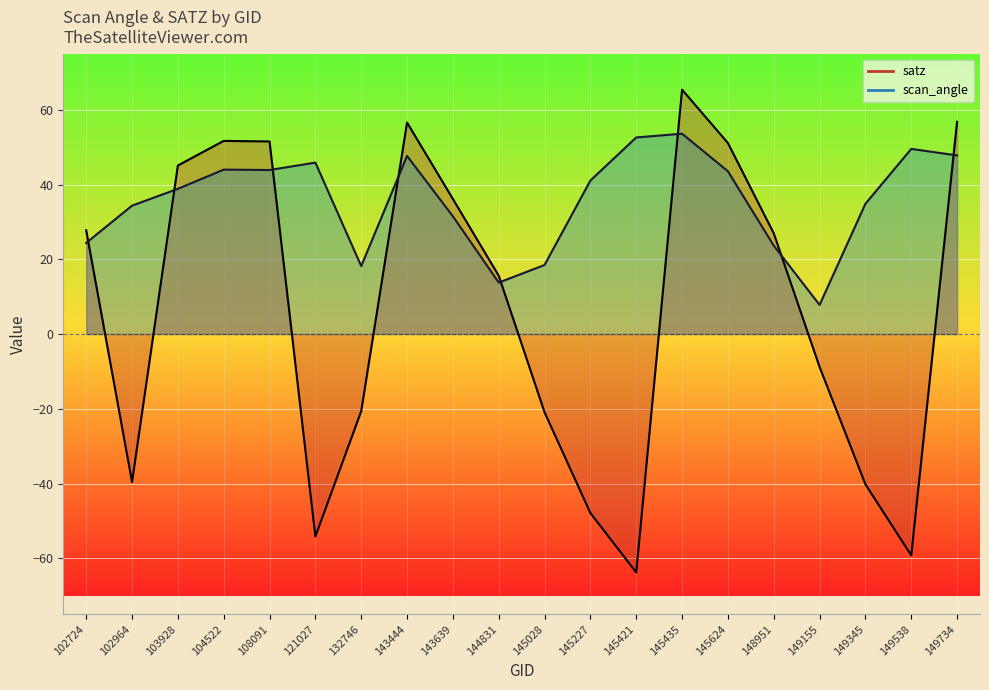

Which series has the largest total across all categories?

scan_angle